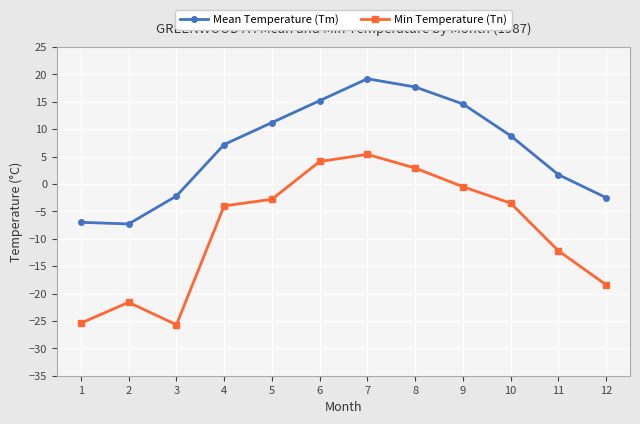

True or false: Min Temperature (Tn) and Mean Temperature (Tm) intersect in this chart.

False